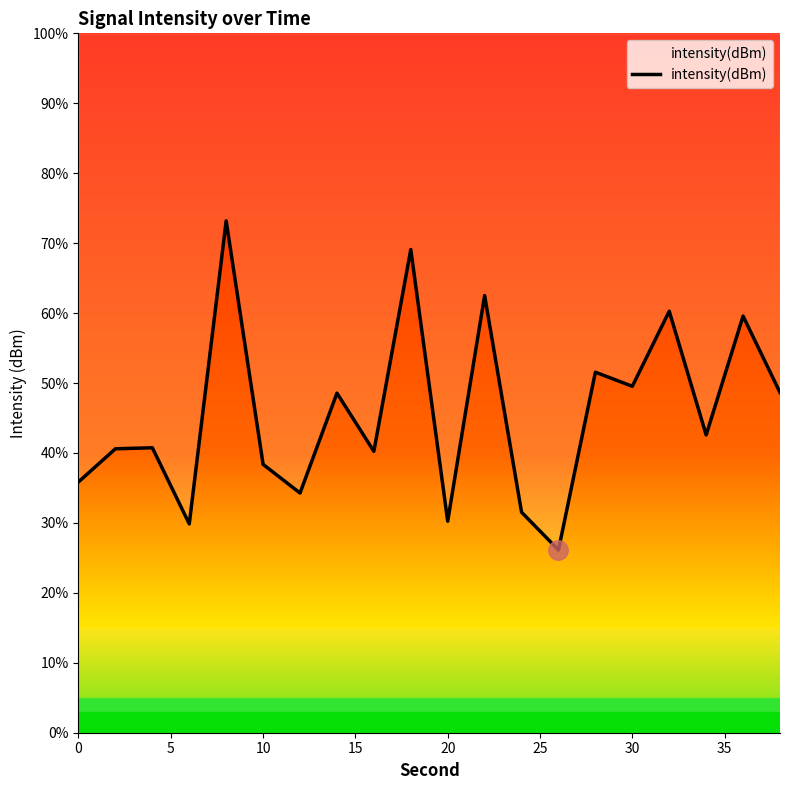

How many values are below 42?

10